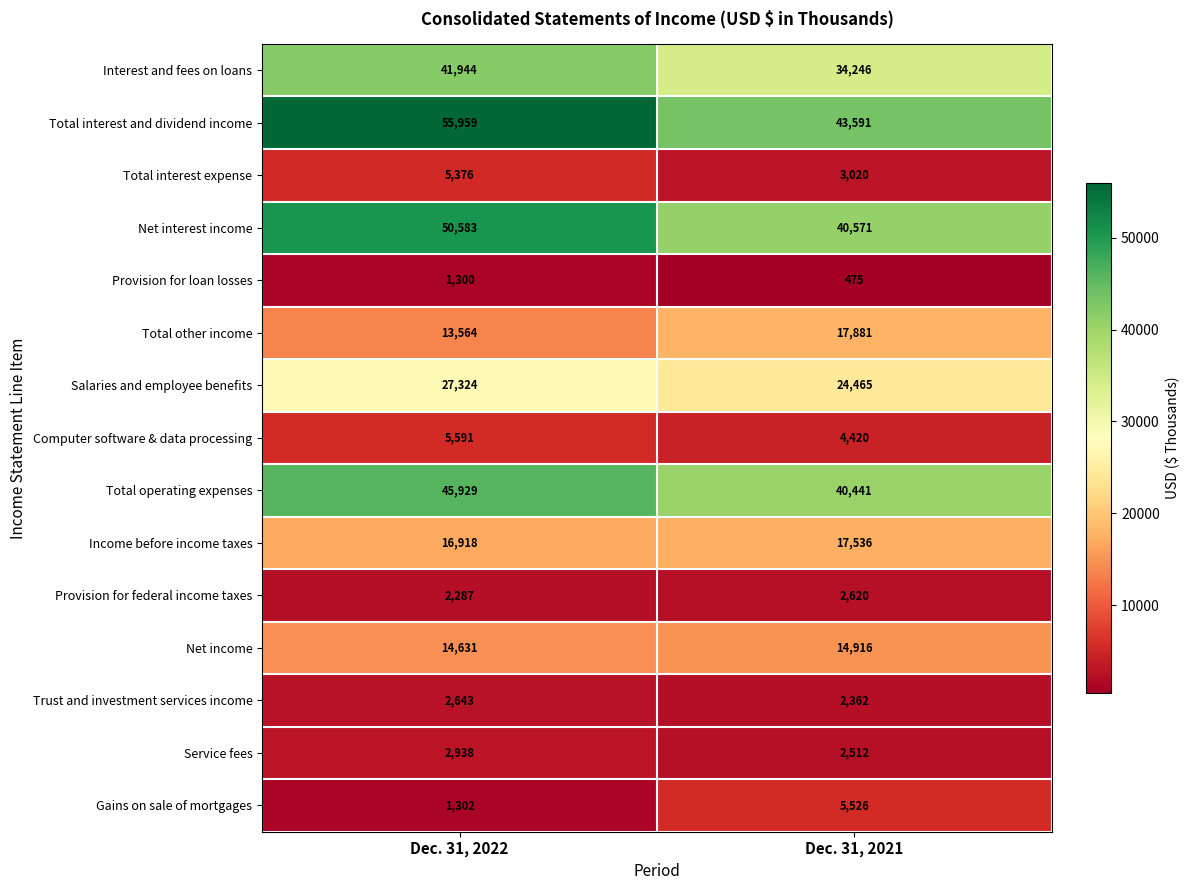

What is the sum of all Total interest expense values?

8396